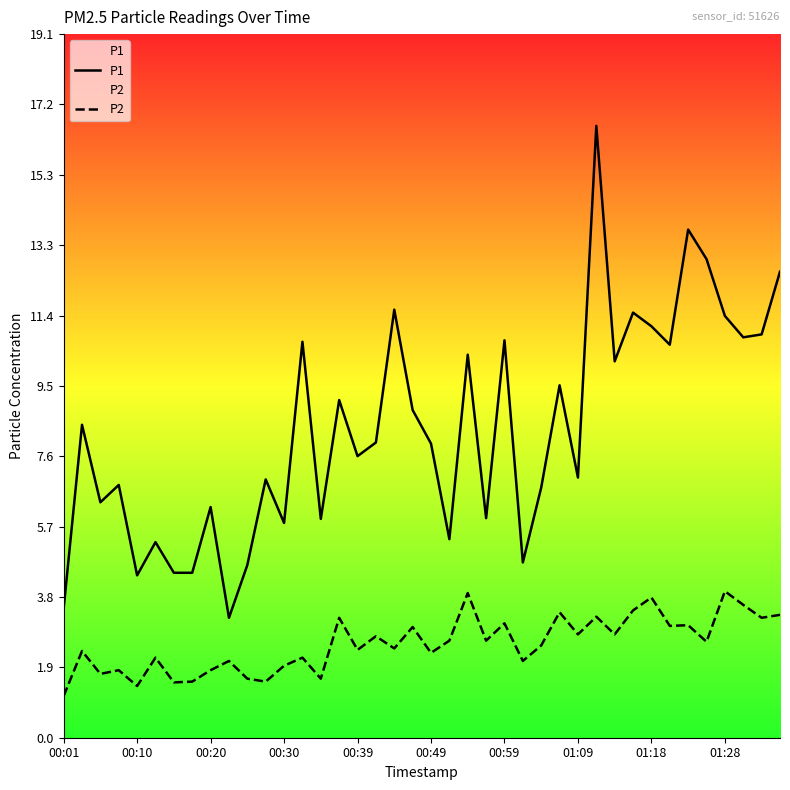

Is it true that P2 equals 3.7 at 00:49?

False